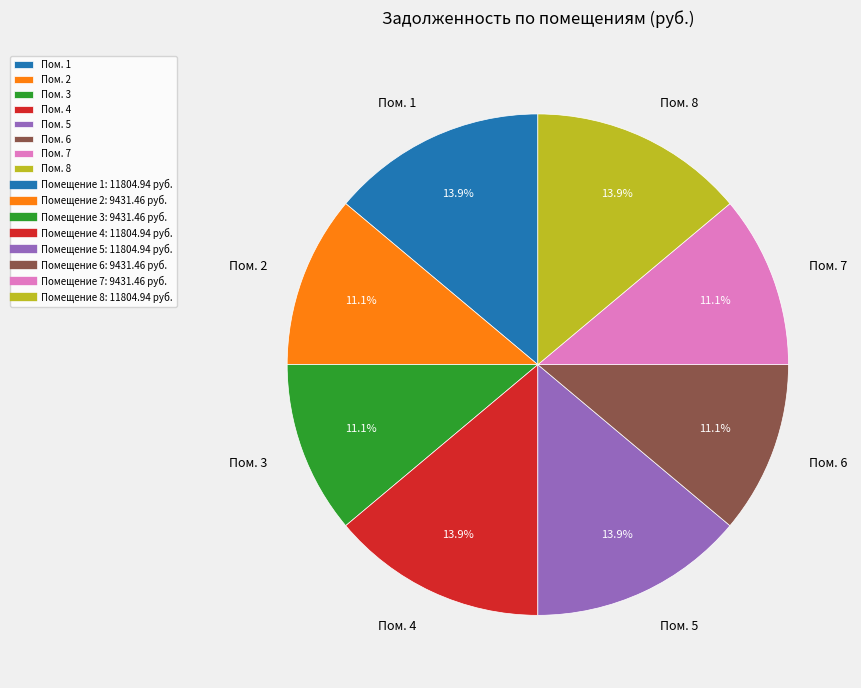

Does any single category account for the majority?

No